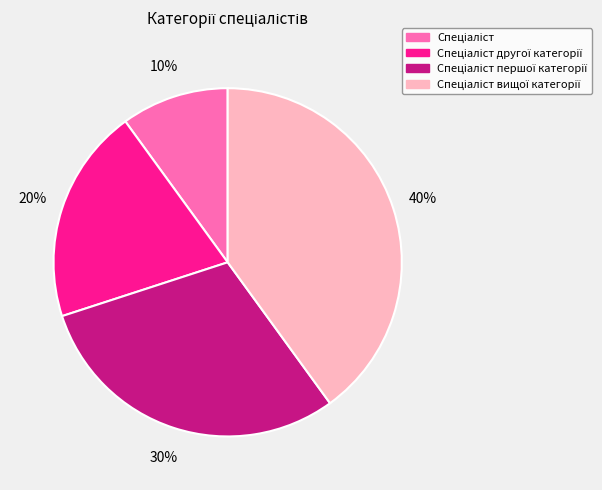

Is there any slice that represents more than half of the pie?

No